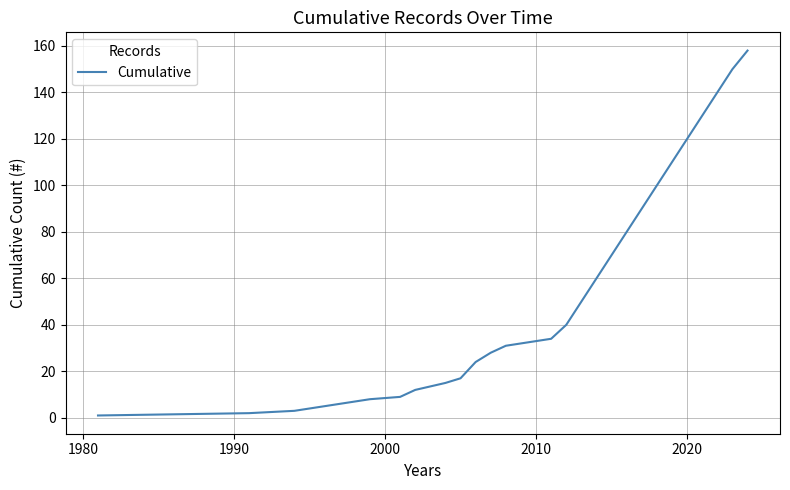

What is the average value?

51